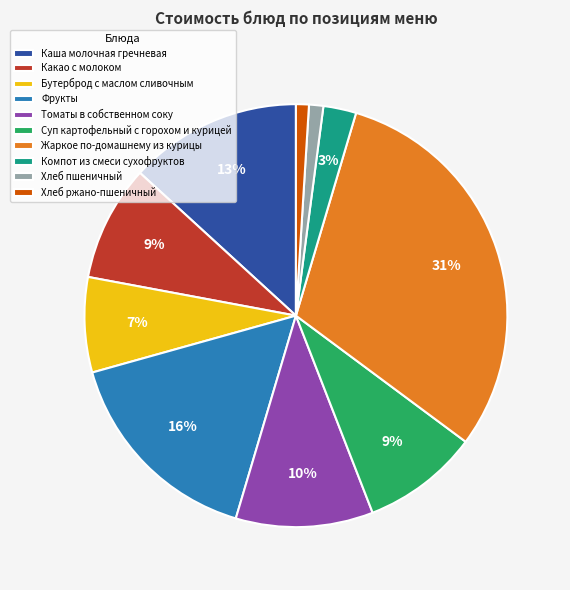

To the nearest percent, what is the combined percentage of Томаты в собственном соку and Компот из смеси сухофруктов?

13%